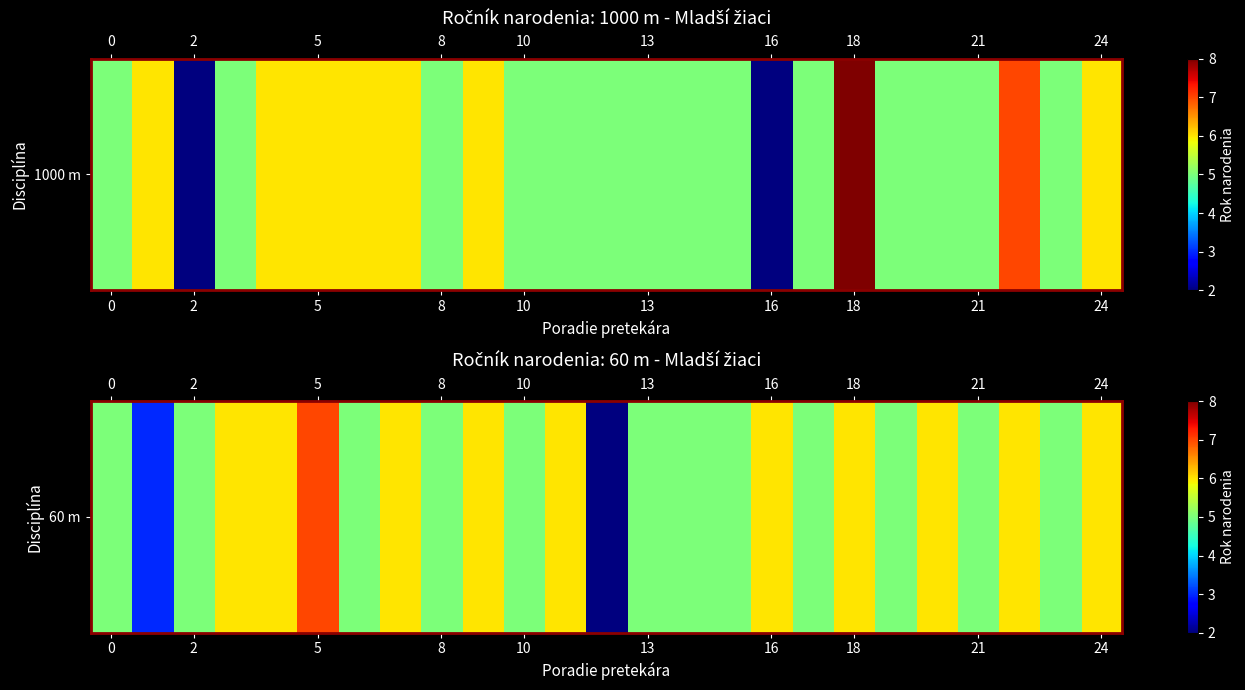

Read the value at 21.

5